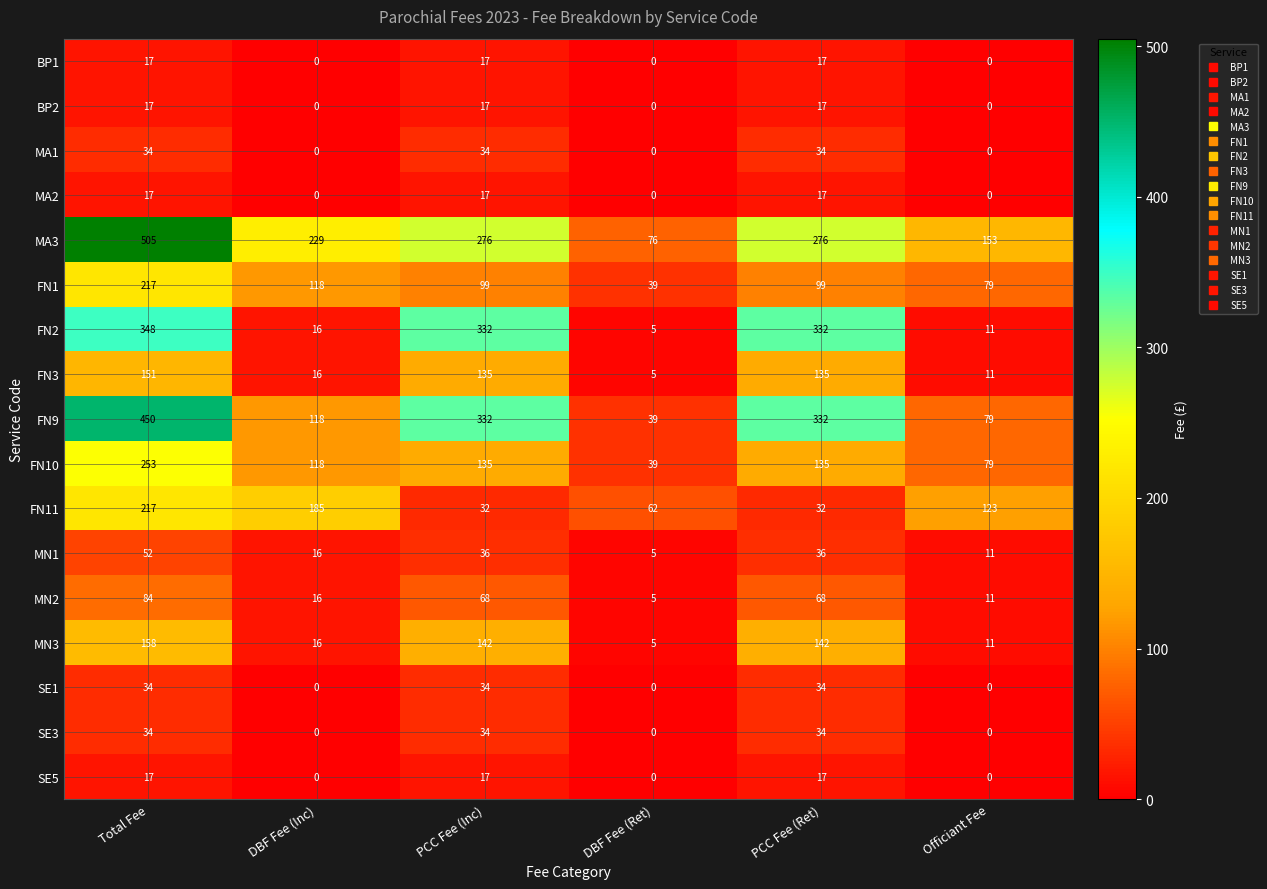

What is the difference between the FN1 values at Total Fee and PCC Fee (Ret)?

118